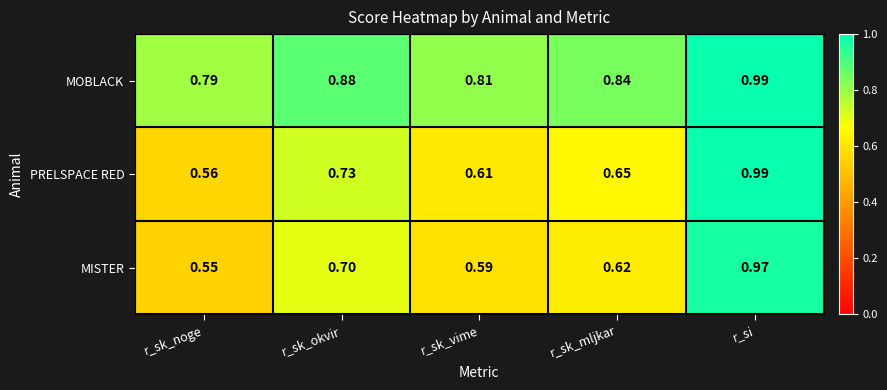

Rank the categories by MOBLACK value from highest to lowest.

r_si, r_sk_okvir, r_sk_mljkar, r_sk_vime, r_sk_noge